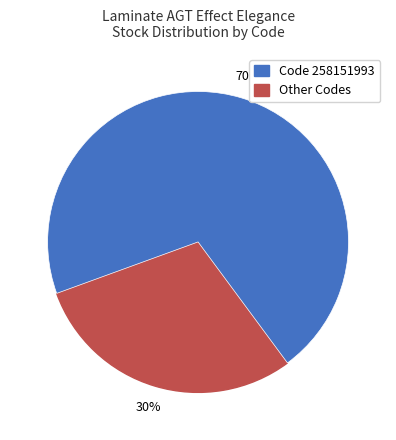

Is there a majority slice in this chart?

Yes